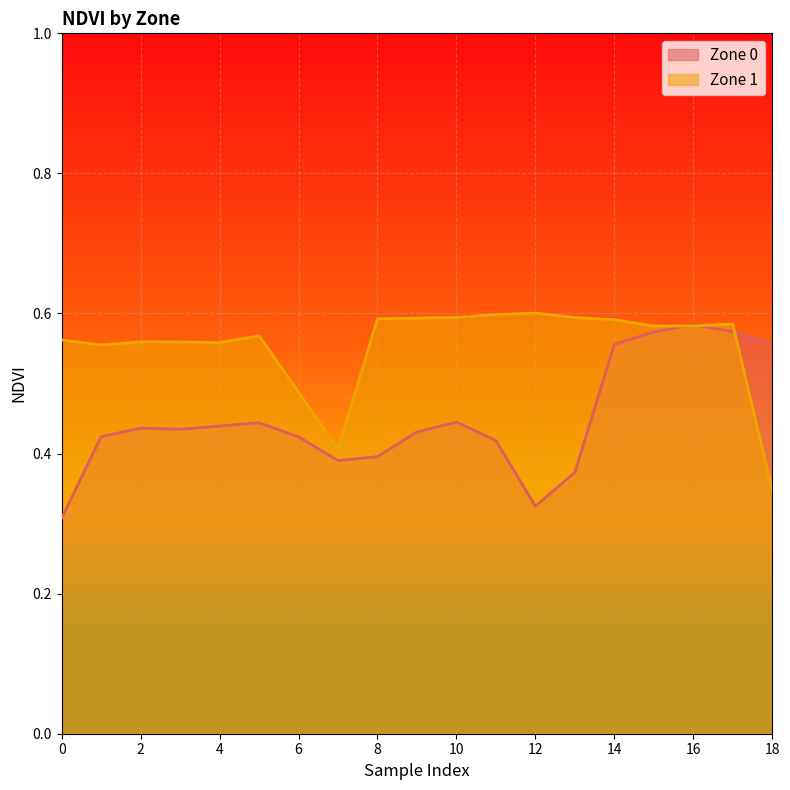

At which category does Zone 1 reach its first local peak?

2